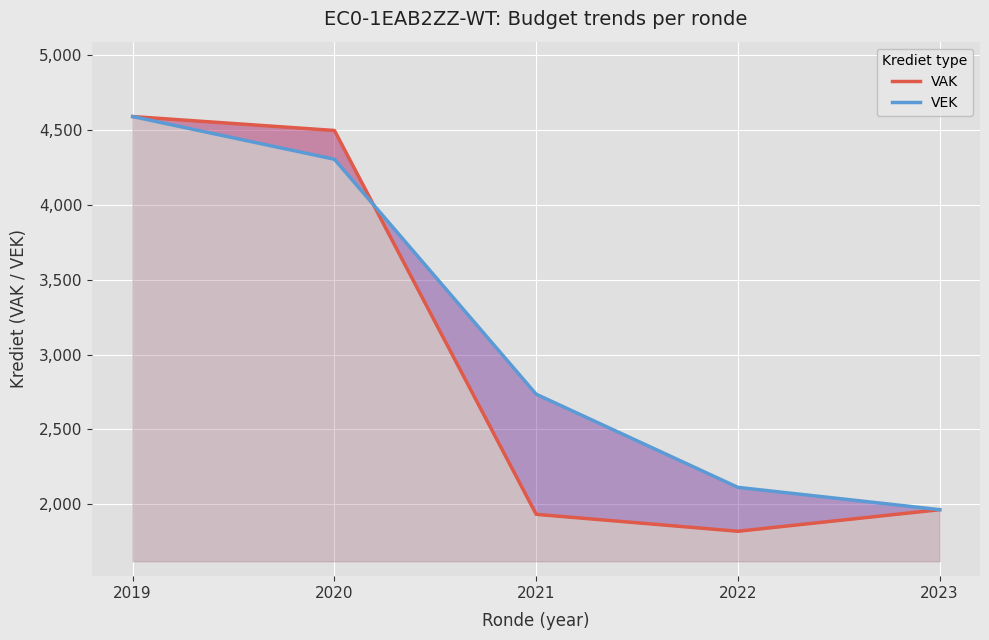

Which series has the largest range (max minus min)?

VAK